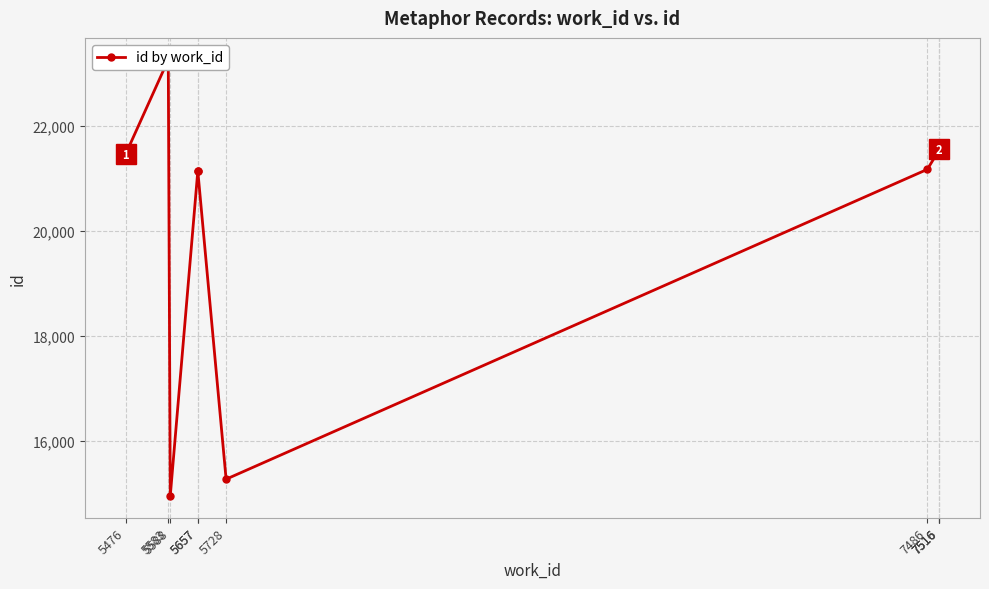

At which label is the value closest to 19106?

5657